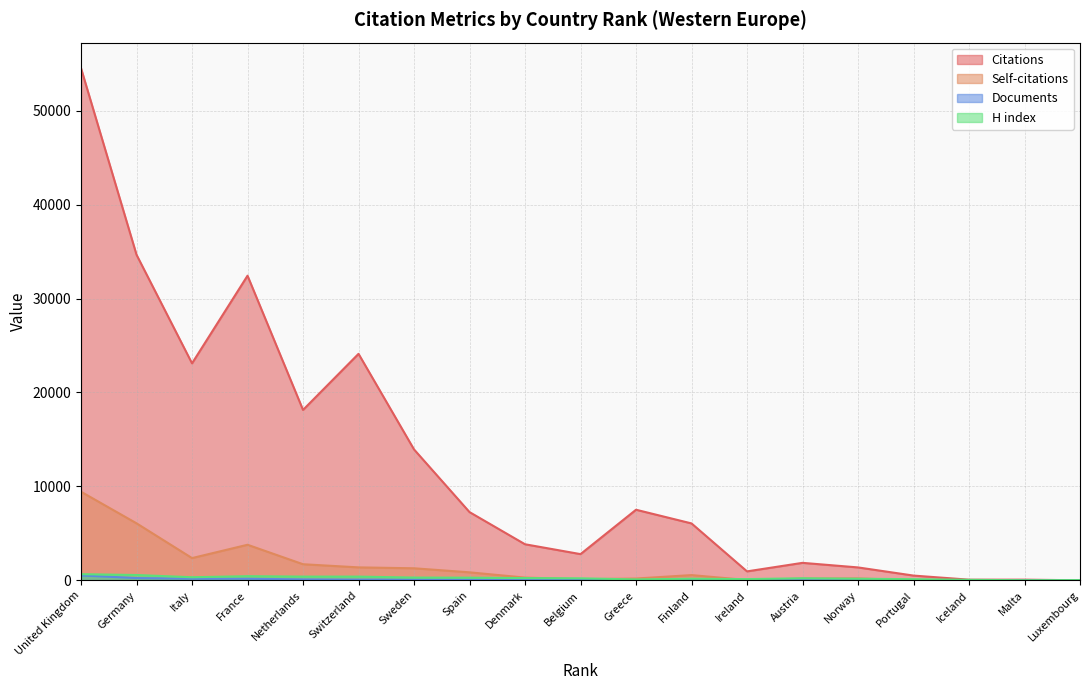

What is the value of the Documents point at the 11th from the left?

34